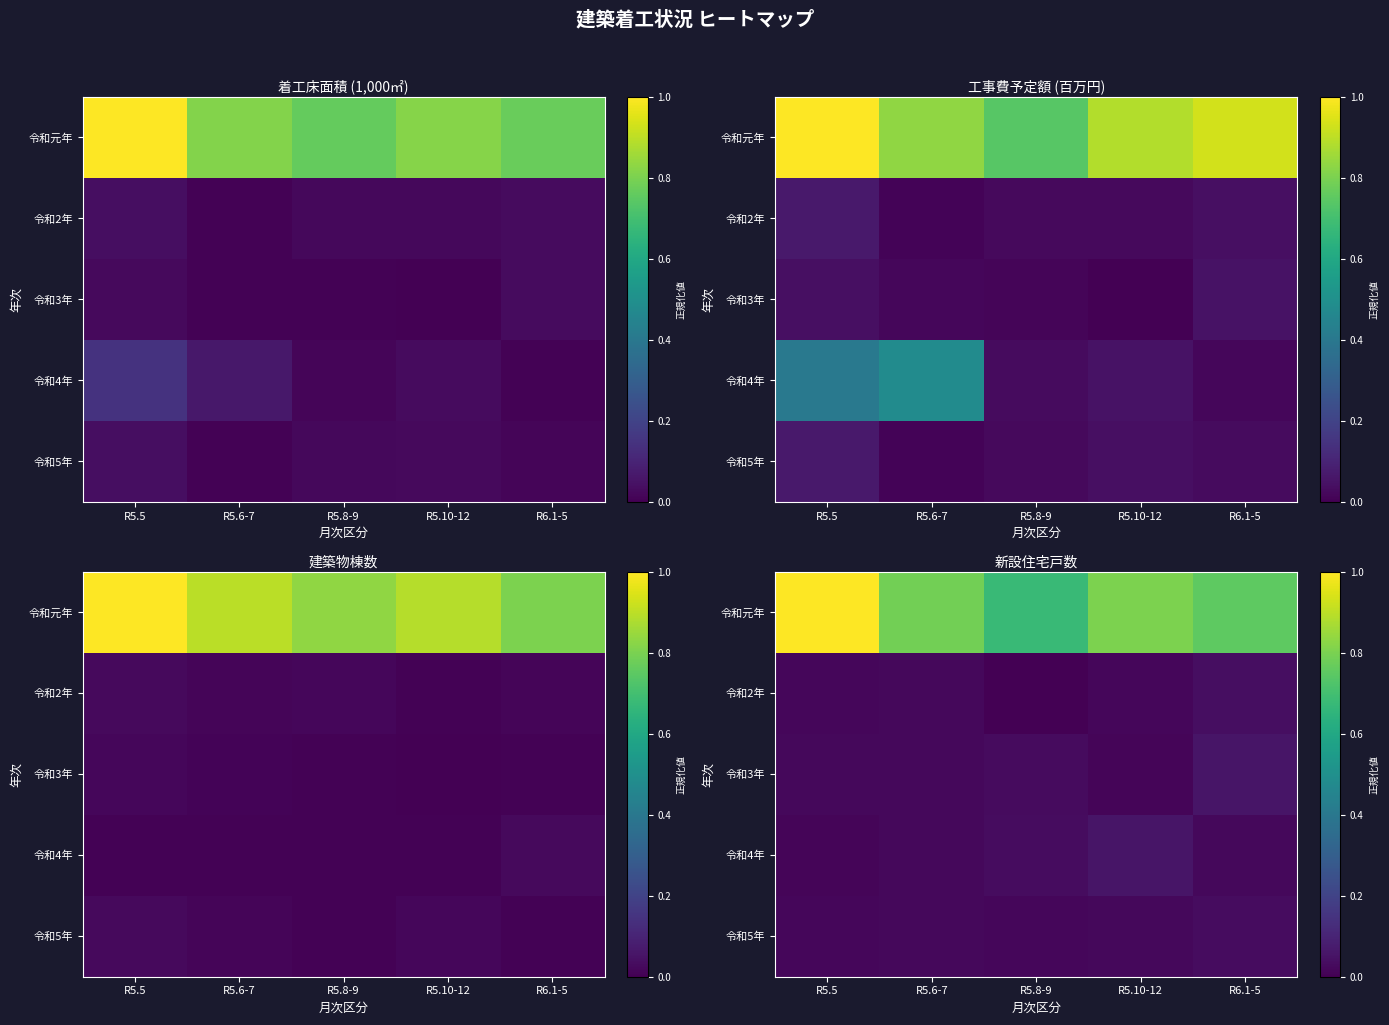

What is the highest value of the 令和元年 series?

1.0